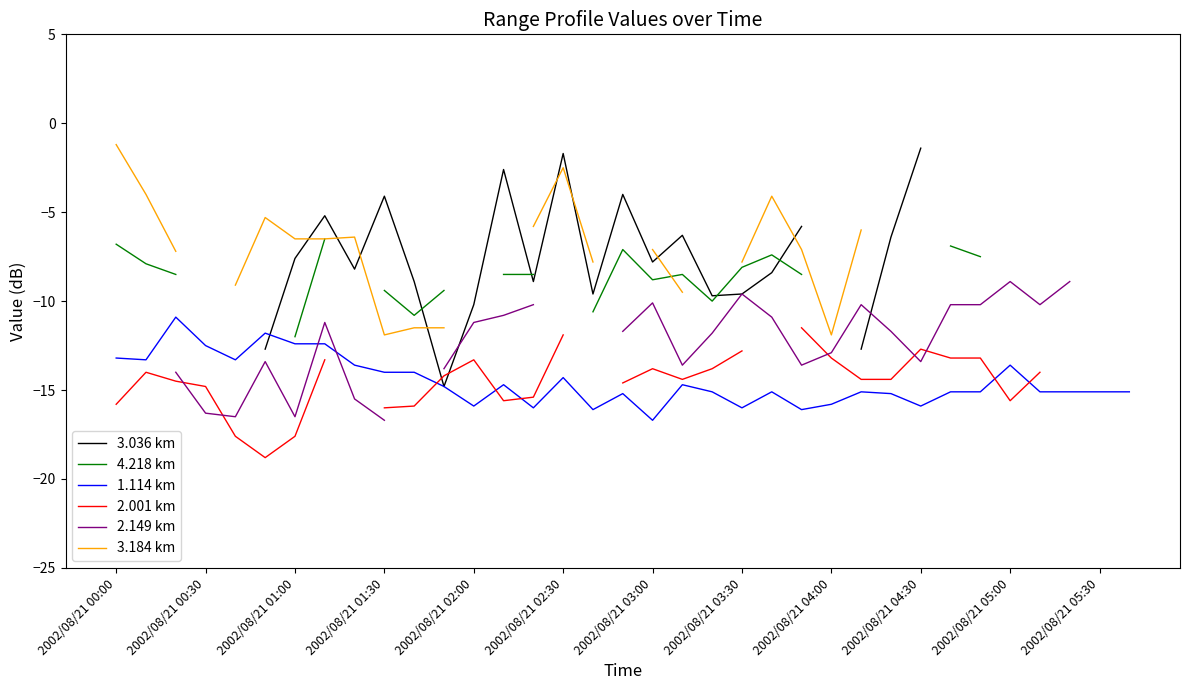

What is the maximum value for 1.114 km?

-10.9